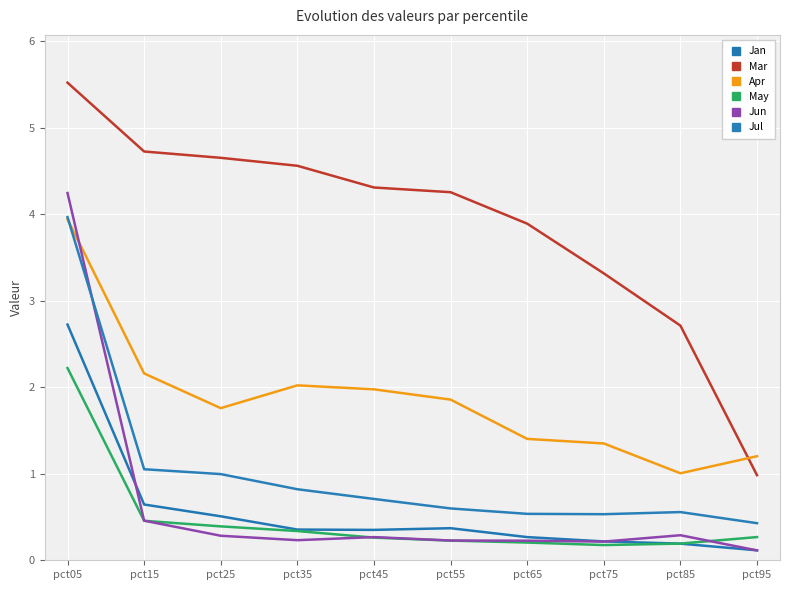

True or false: Apr has a value of 3.9 at pct05.

True